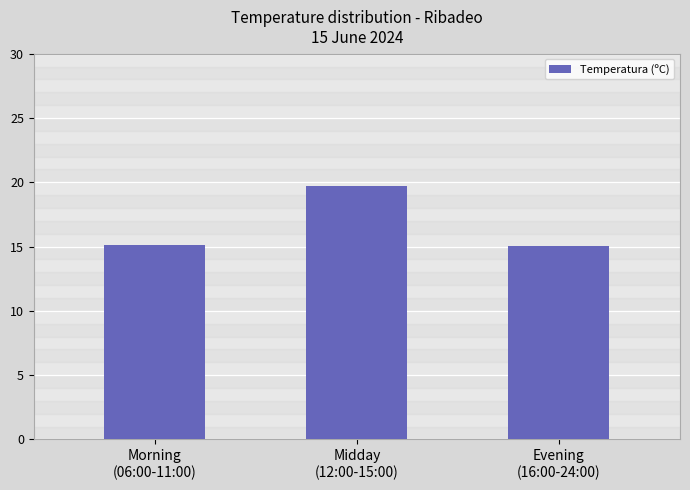

What is the maximum value shown in the chart?

19.7